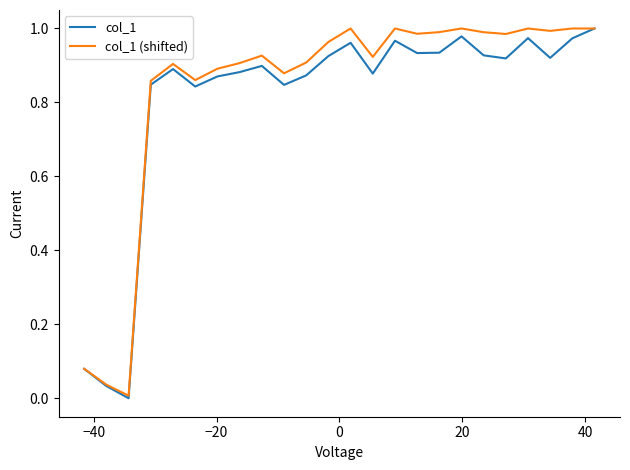

List the series in order of their overall mean, highest first.

col_1 (shifted), col_1